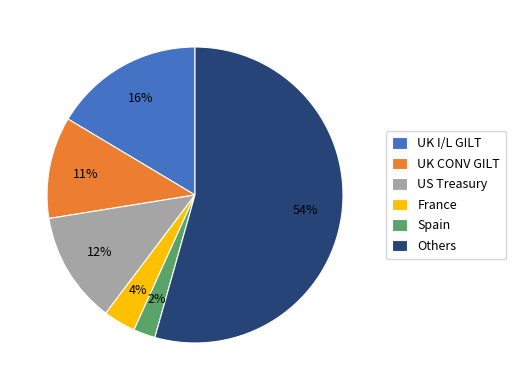

True or false: France accounts for 18% of the total.

False